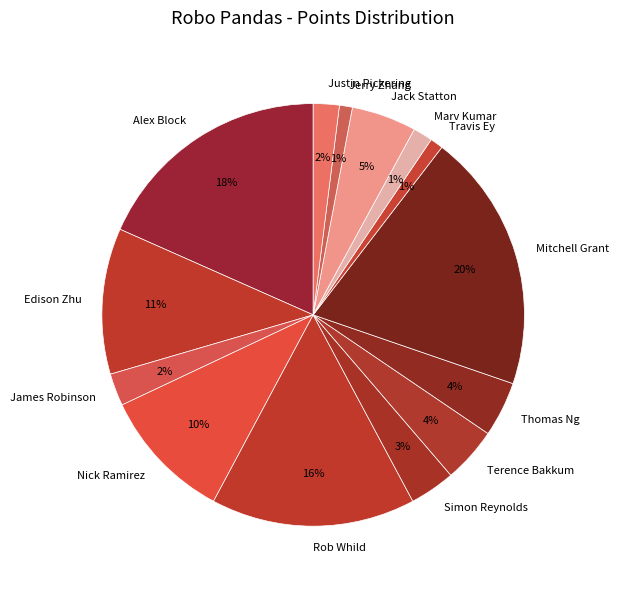

Does any single category account for the majority?

No